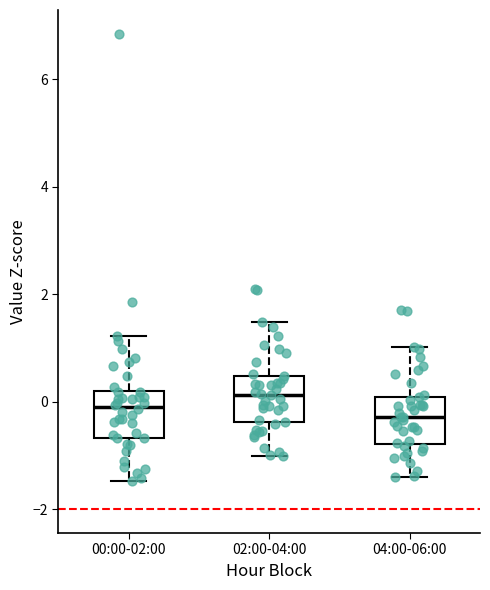

Reading left to right, read every box against the y-axis: the position of its median line, the range the box covers, and the ends of its whiskers. The values are not printed on the chart, so give them approximately, as read against the axis.

00:00-02:00: median 0.0, box -0.6 to 0.2, whiskers -1.4 to 1.2
02:00-04:00: median 0.2, box -0.4 to 0.4, whiskers -1.0 to 1.4
04:00-06:00: median -0.2, box -0.8 to 0.0, whiskers -1.4 to 1.0